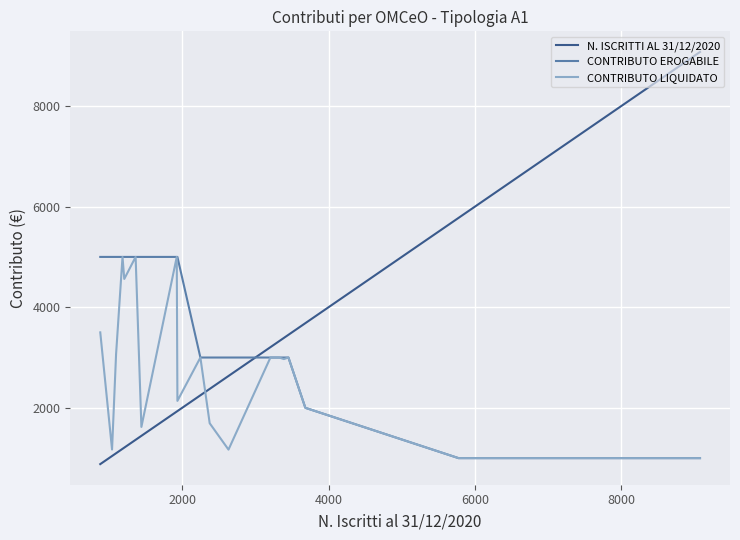

What is the difference between the maximum and second lowest values in the CONTRIBUTO LIQUIDATO series?

4000.0